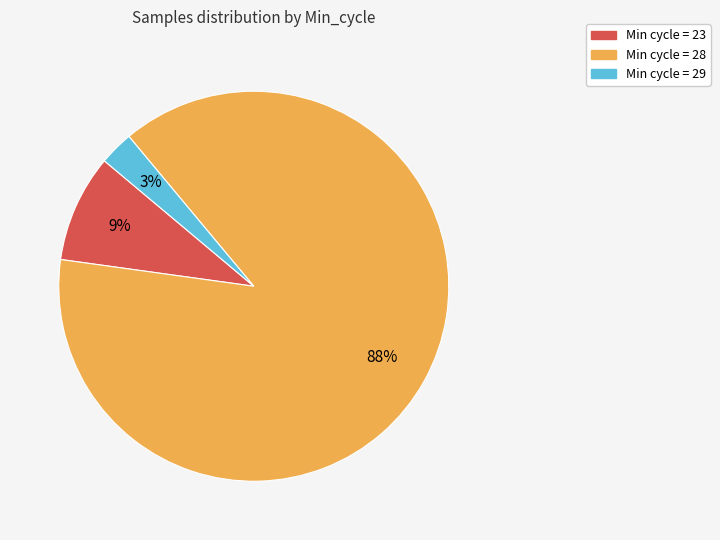

To the nearest percent, what is the difference between the largest and smallest slice percentages?

85%